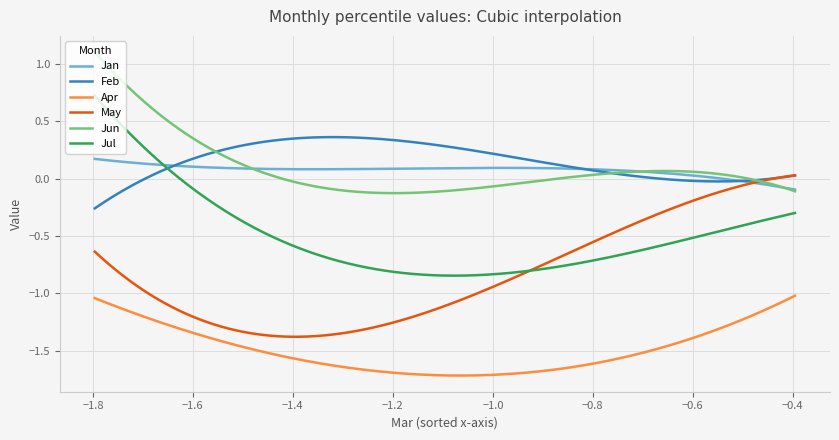

Which series has the largest range (max minus min)?

Jul